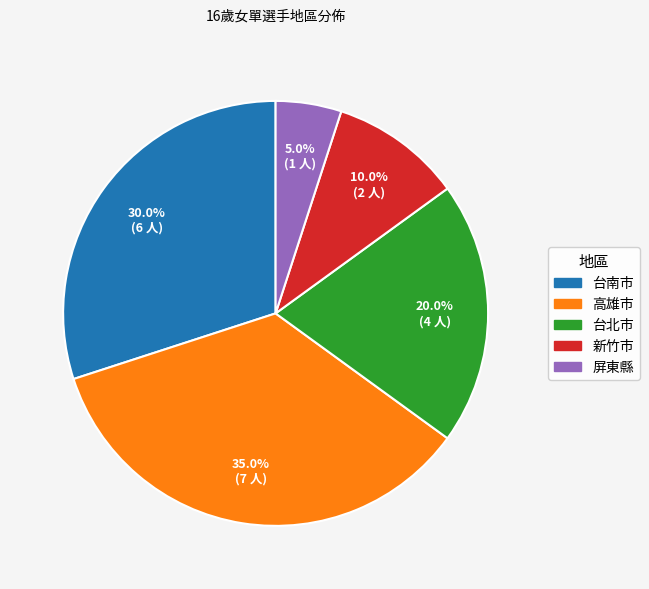

Which category has the biggest portion of the pie?

高雄市